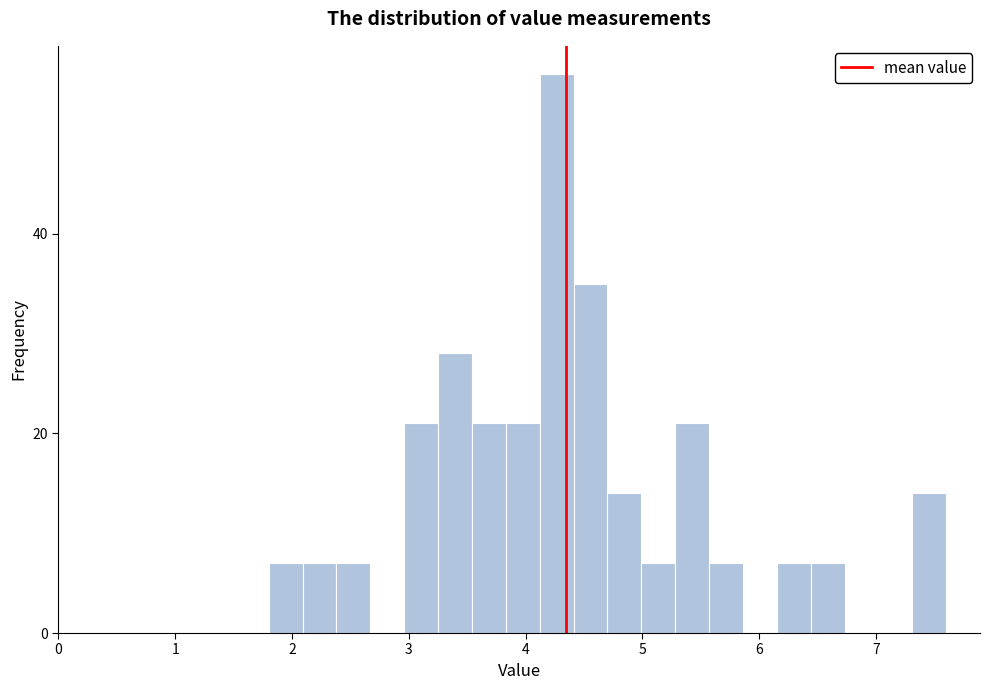

Around what value on the x-axis is the tallest bar? Give the approximate position of its centre, as read against the axis.

4.3